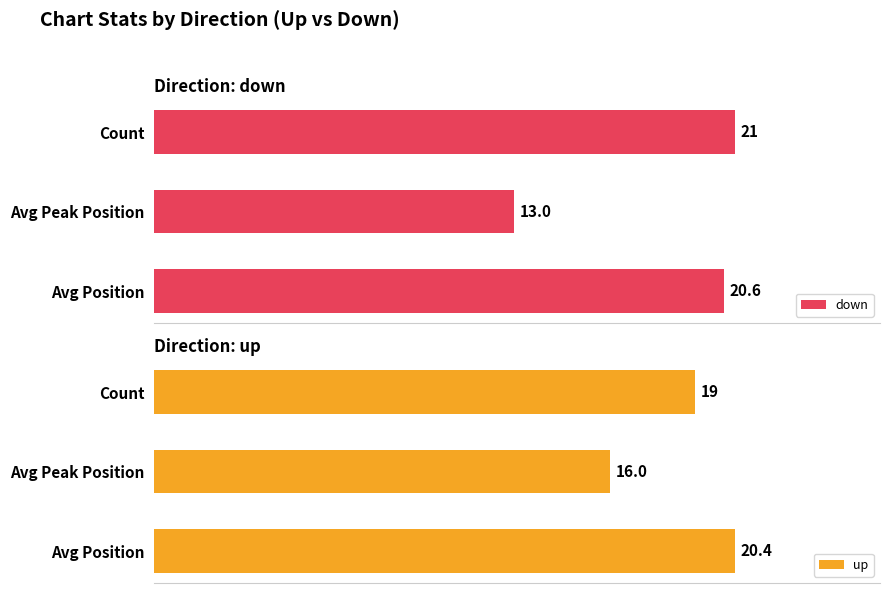

What is the difference between the second highest and minimum values in the up series?

3.0